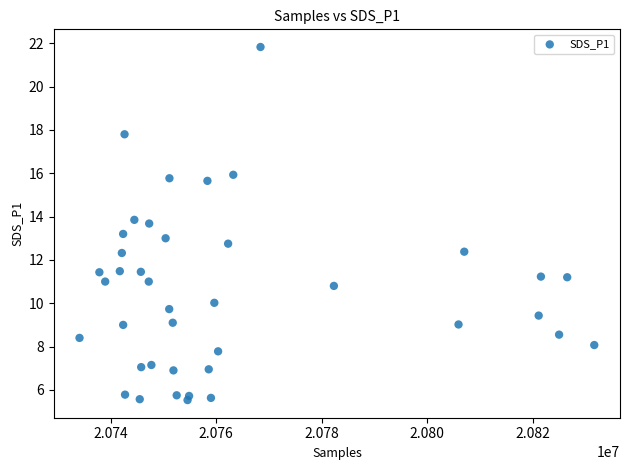

What is the range of Y values (max minus min)?

16.3